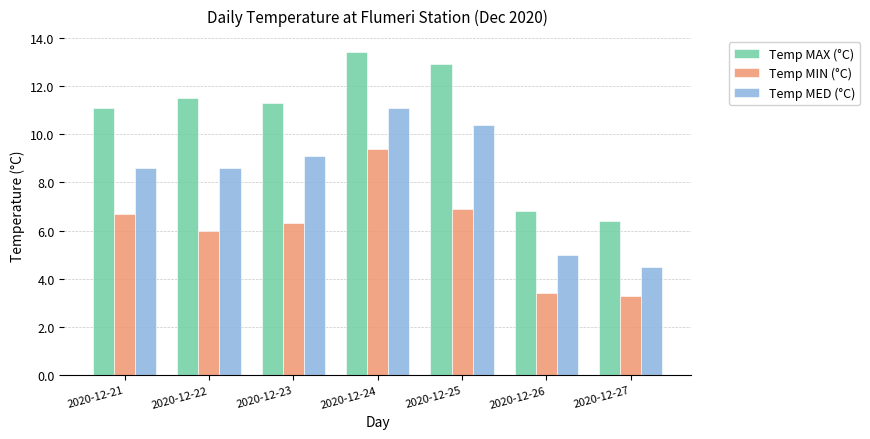

Is it true that Temp MED (°C) equals 9.1 at 2020-12-23?

True